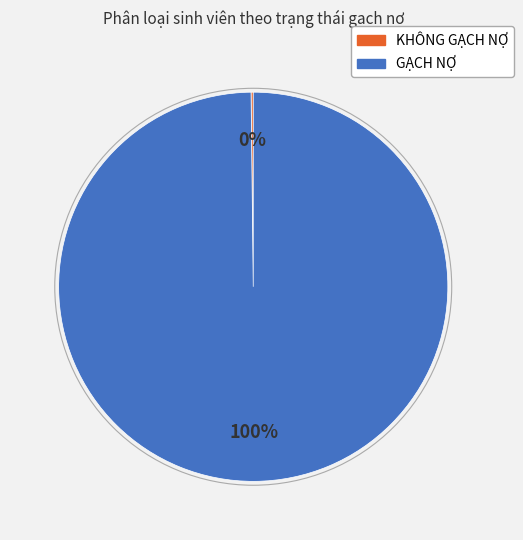

Is GẠCH NỢ the majority of the pie?

Yes